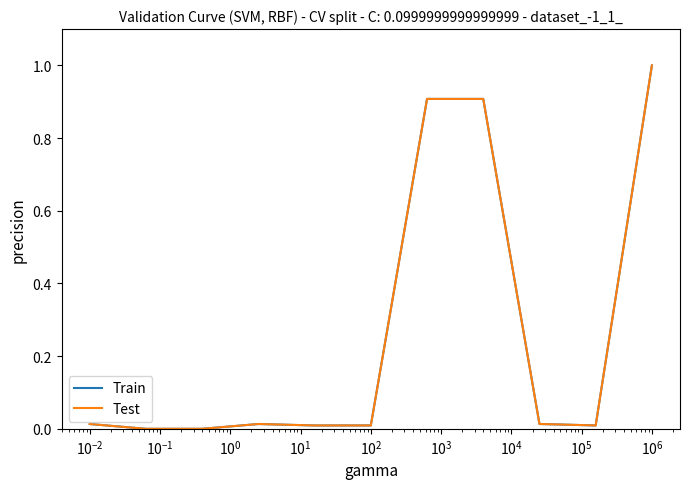

Is this an area chart (filled region under the line)?

No